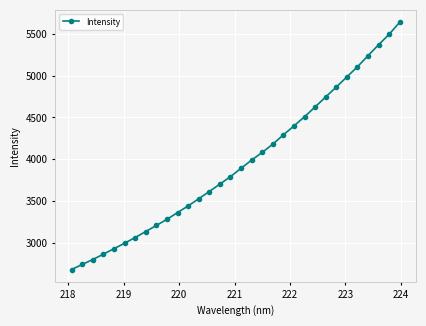

What is the maximum value shown in the chart?

5638.7